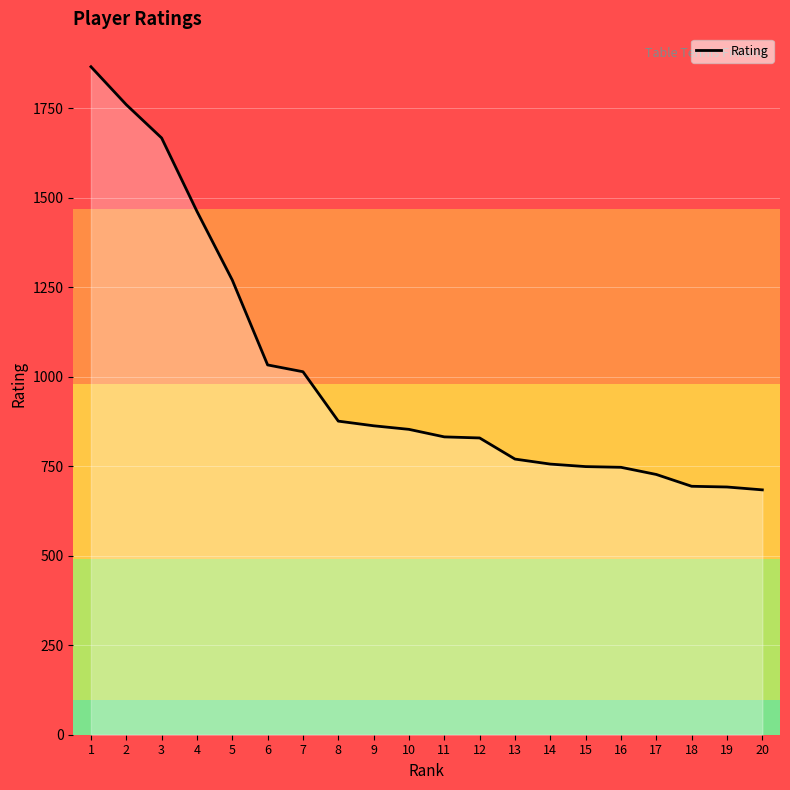

What is the change in value from 3 to 8?

-791